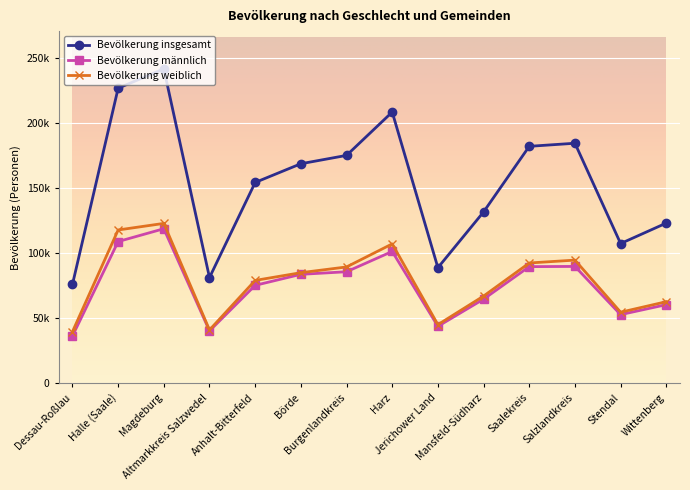

What is the label of the 11th point from the right?

Altmarkkreis Salzwedel